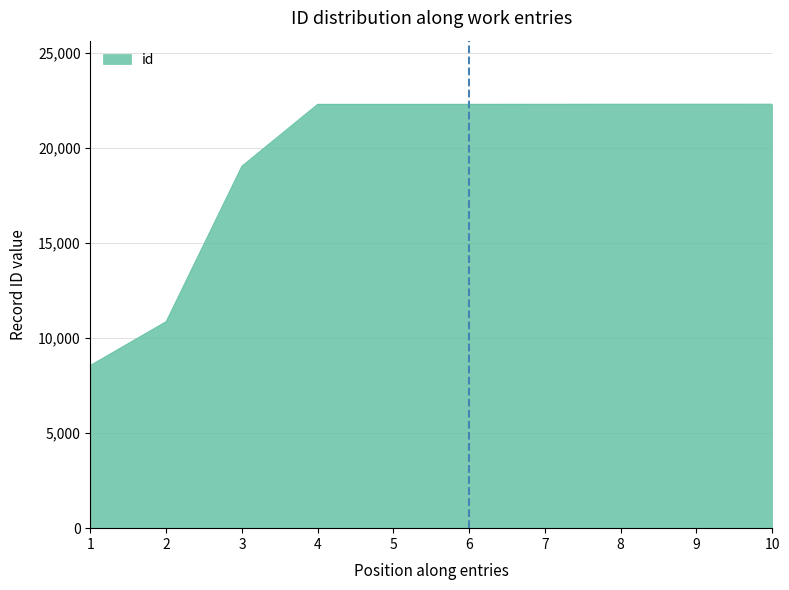

Where is the data nearest to the value 15429?

3